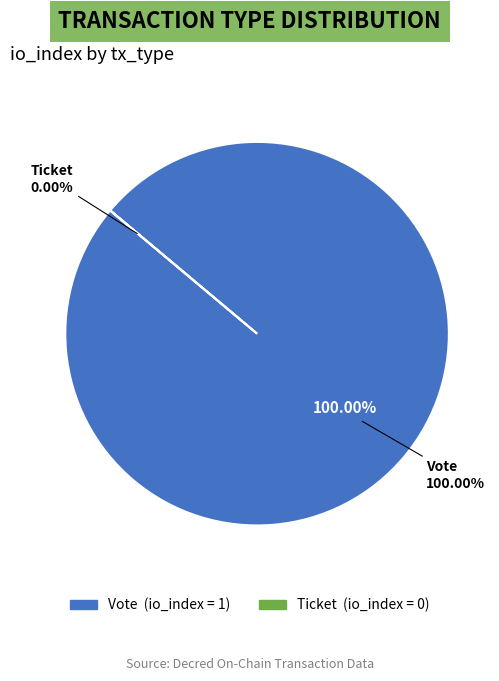

Do Ticket and Vote together represent more than half of the pie?

Yes